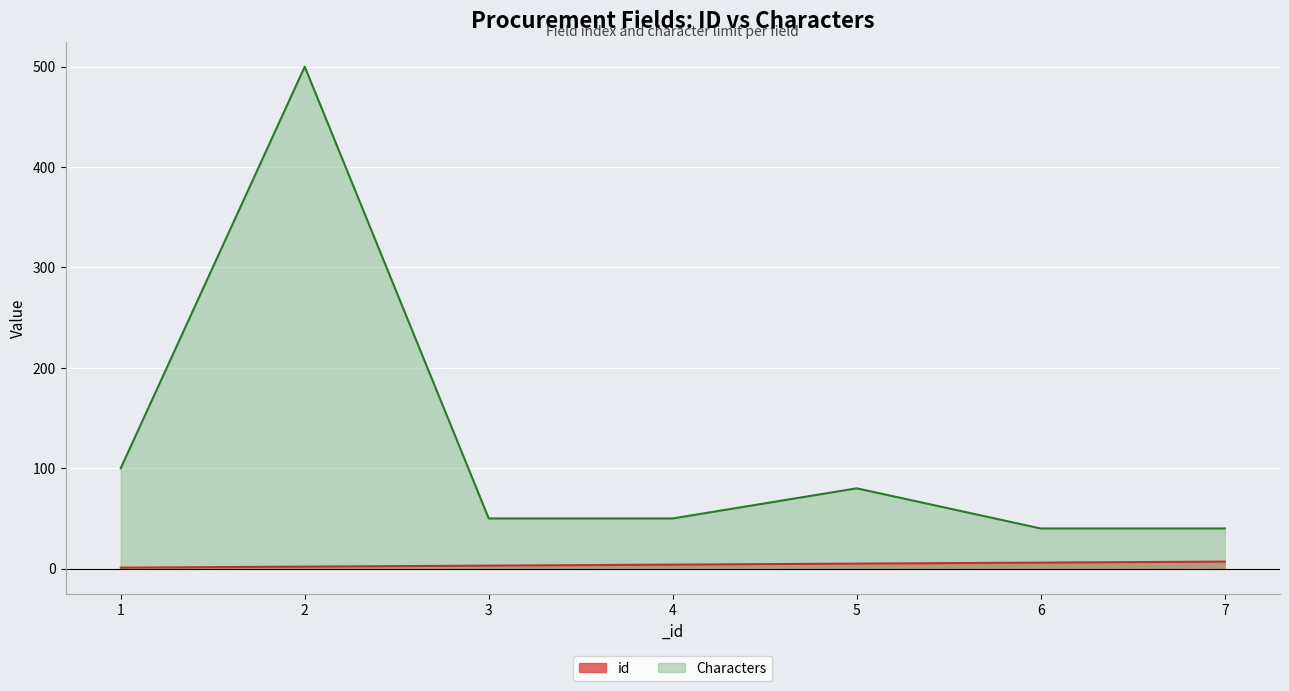

Does the chart display data point markers on the line(s)?

No